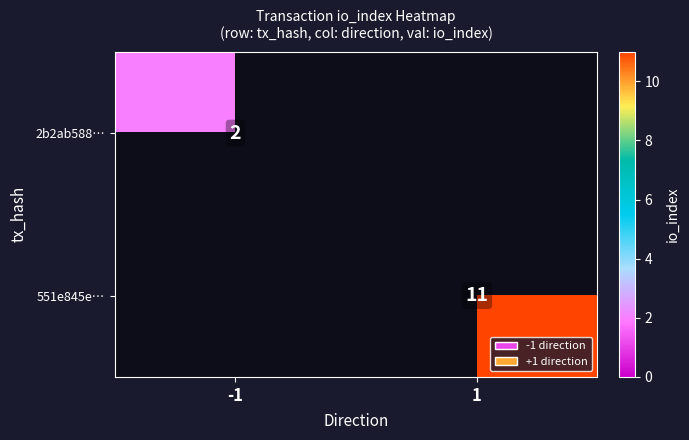

Is the value of 551e845e… at 1 greater than the value of 2b2ab588… at 1?

Yes